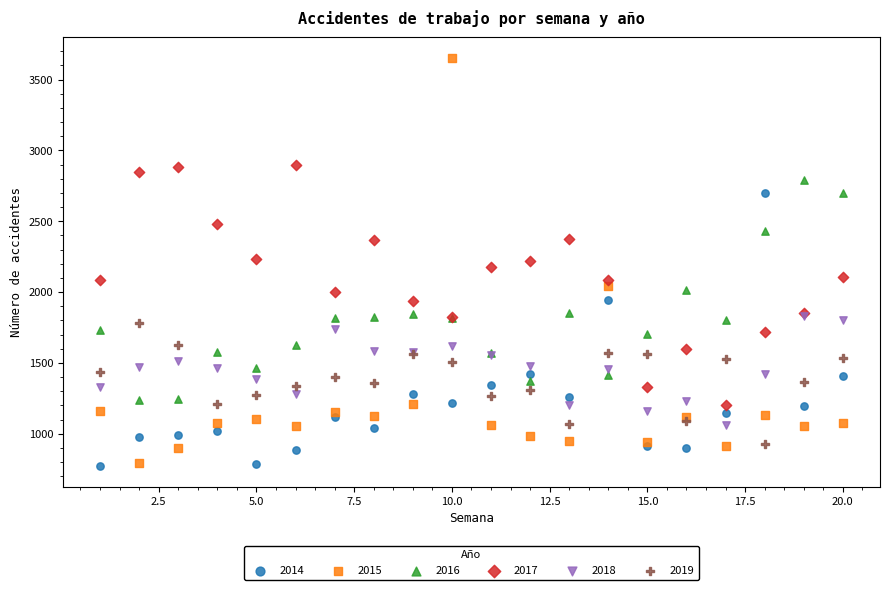

What are all the series names shown in the legend?

2014, 2015, 2016, 2017, 2018, 2019